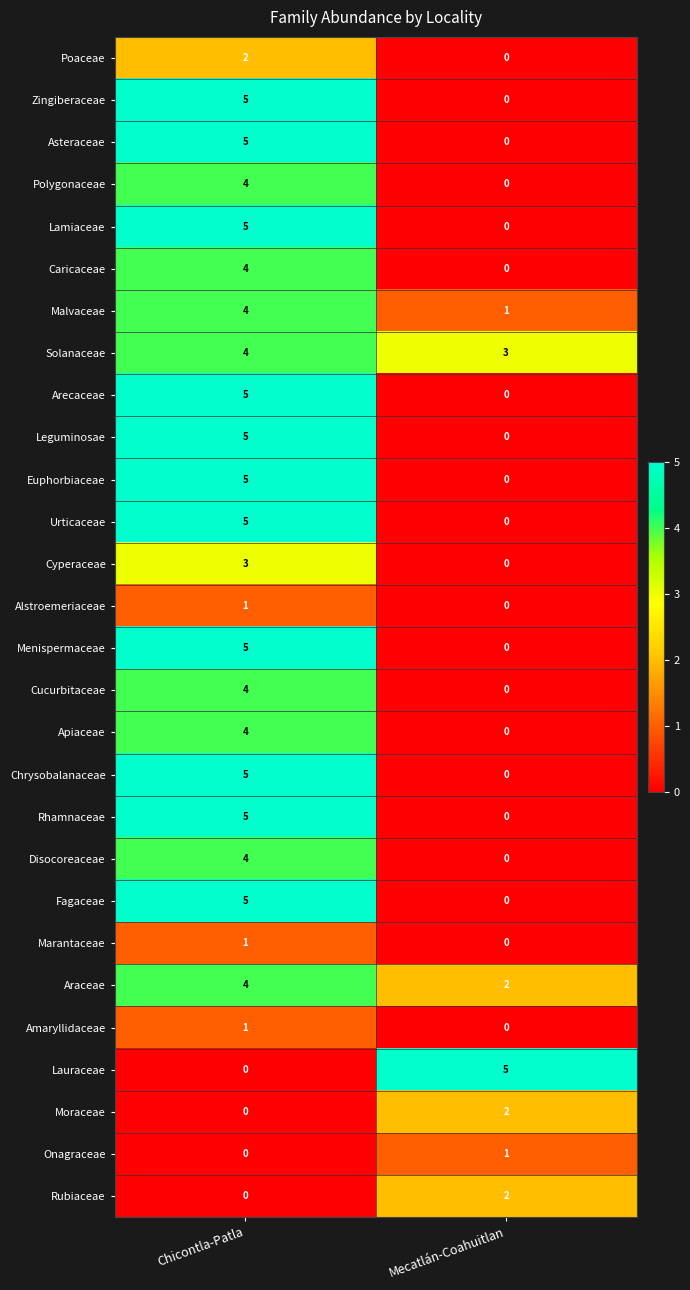

The Euphorbiaceae series shows 0 at Mecatlán-Coahuitlan. True or false?

True